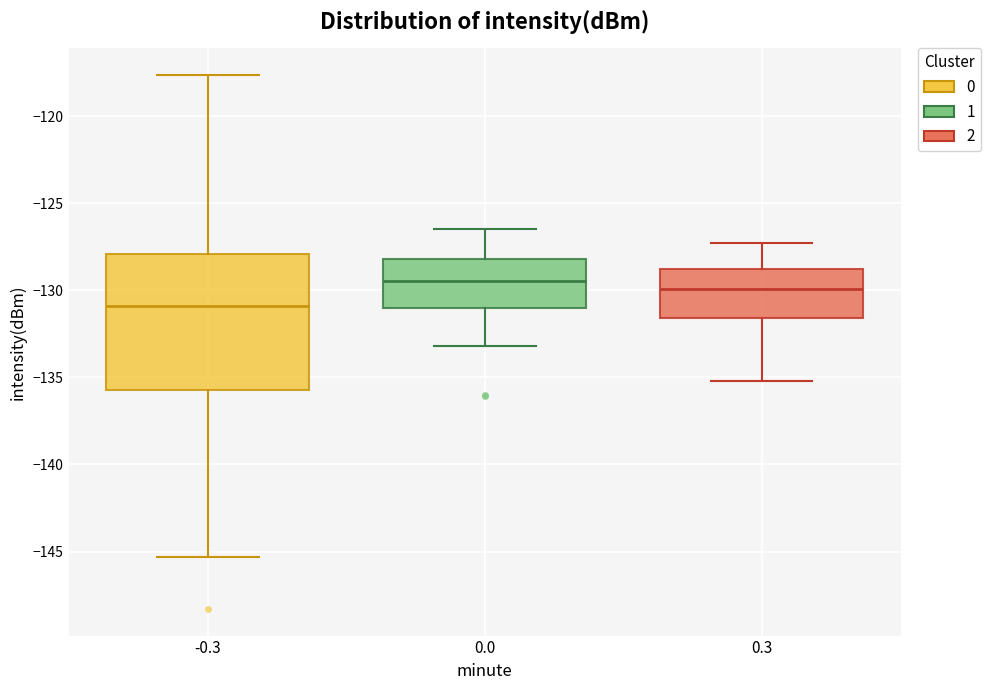

Reading left to right, transcribe this box plot: for each box, give where its median line is, the range the box spans, and where its two whiskers end, as read against the y-axis. The values are not printed on the chart, so give them approximately, as read against the axis.

-0.3: median -131.0, box -135.5 to -128.0, whiskers -145.5 to -117.5
0.0: median -129.5, box -131.0 to -128.0, whiskers -133.0 to -126.5
0.3: median -130.0, box -131.5 to -128.5, whiskers -135.0 to -127.5